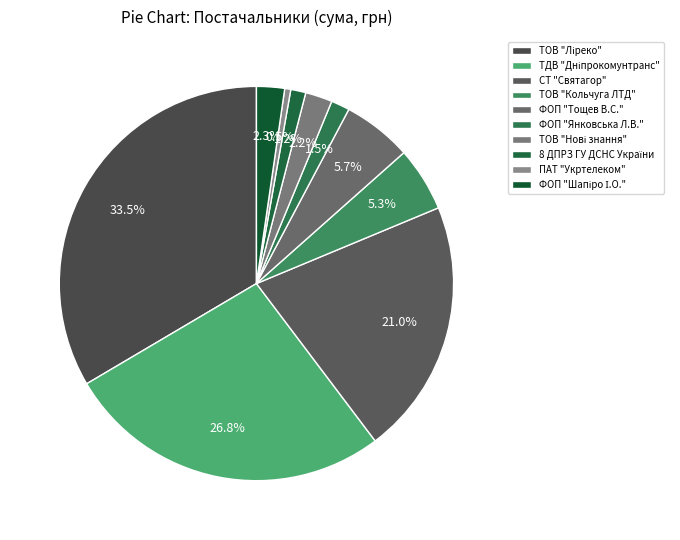

Count the number of slices in the pie.

10